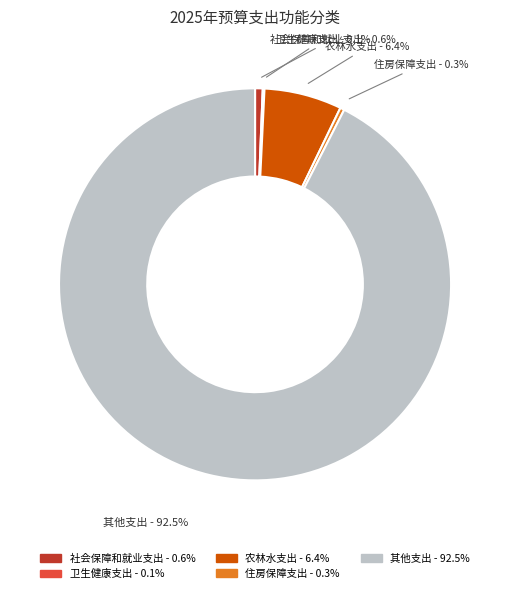

Is 其他支出 the majority of the pie?

Yes